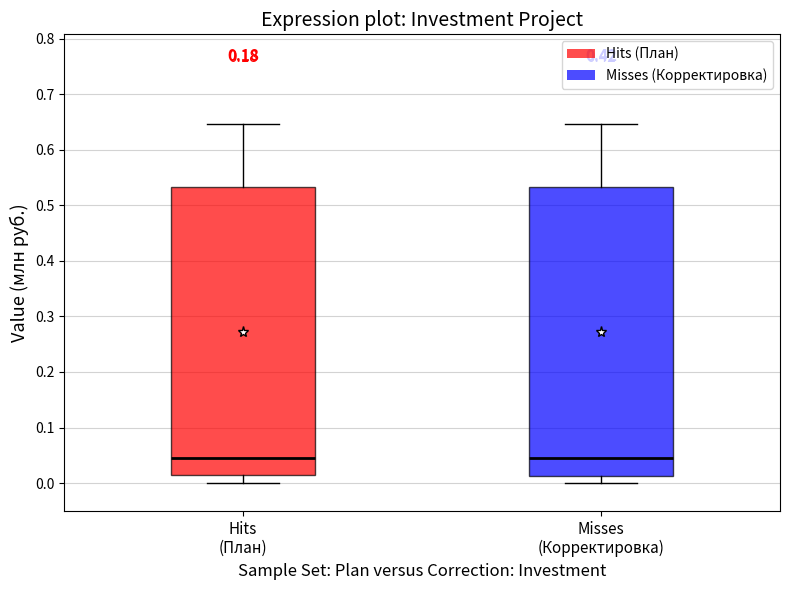

Reading left to right, transcribe this box plot: for each box, give where its median line is, the range the box spans, and where its two whiskers end, as read against the y-axis. The values are not printed on the chart, so give them approximately, as read against the axis.

Hits (План): median 0.04, box 0.01 to 0.53, whiskers 0.00 to 0.65
Misses (Корректировка): median 0.04, box 0.01 to 0.53, whiskers 0.00 to 0.65